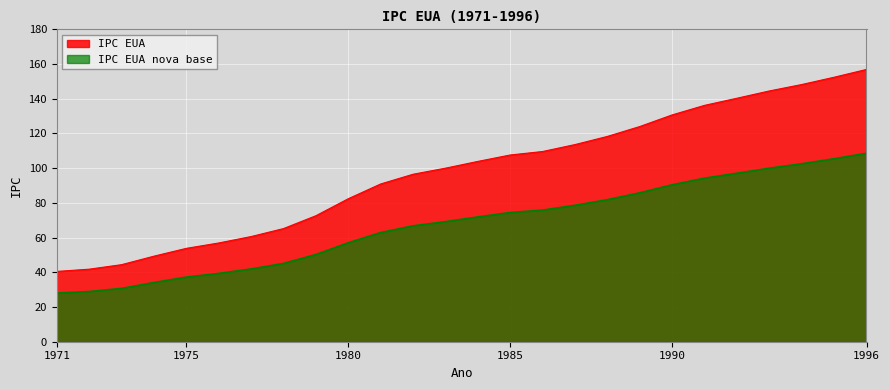

Between 1973 and 1982, which series saw the biggest shift?

IPC EUA